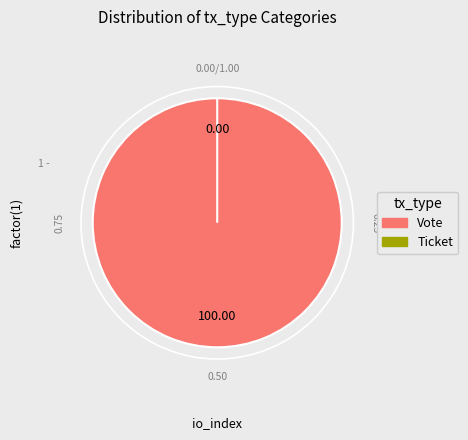

Which has a higher value, Ticket or Vote?

Vote